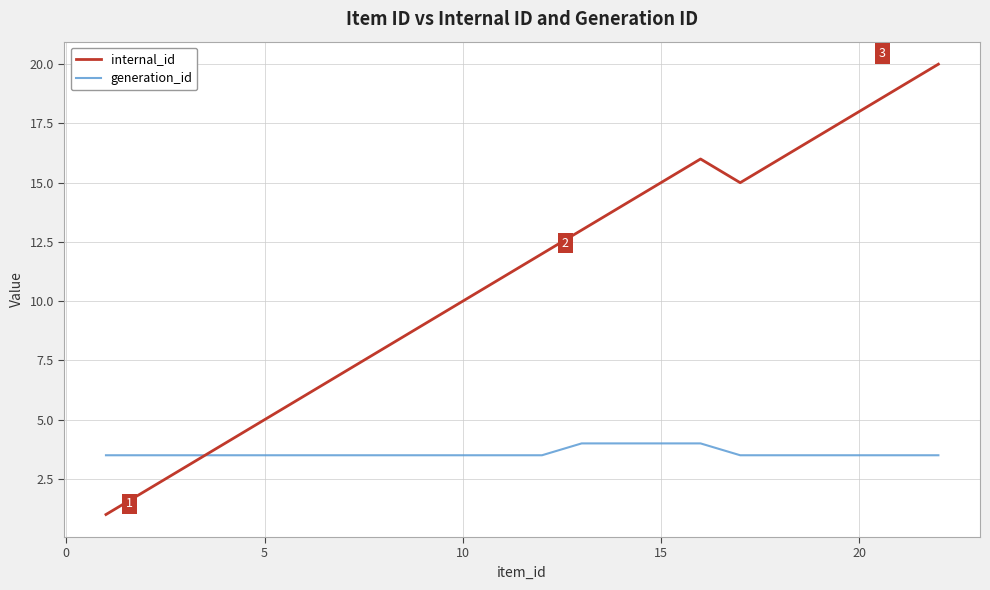

Which series has the largest total across all categories?

internal_id